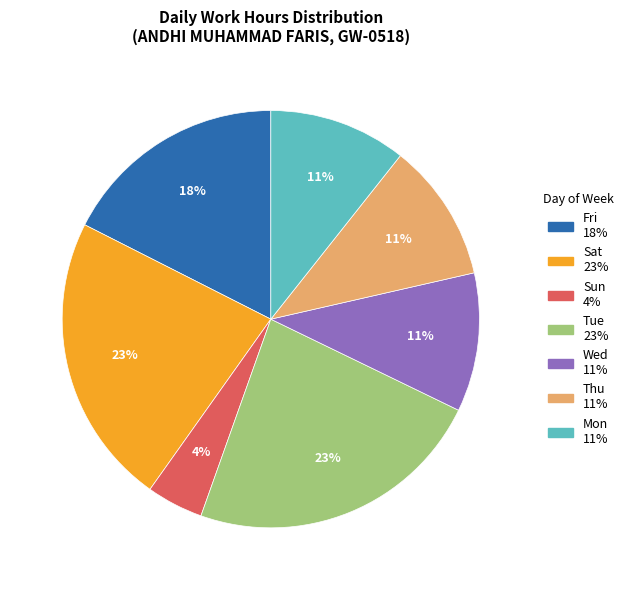

Is there a majority slice in this chart?

No